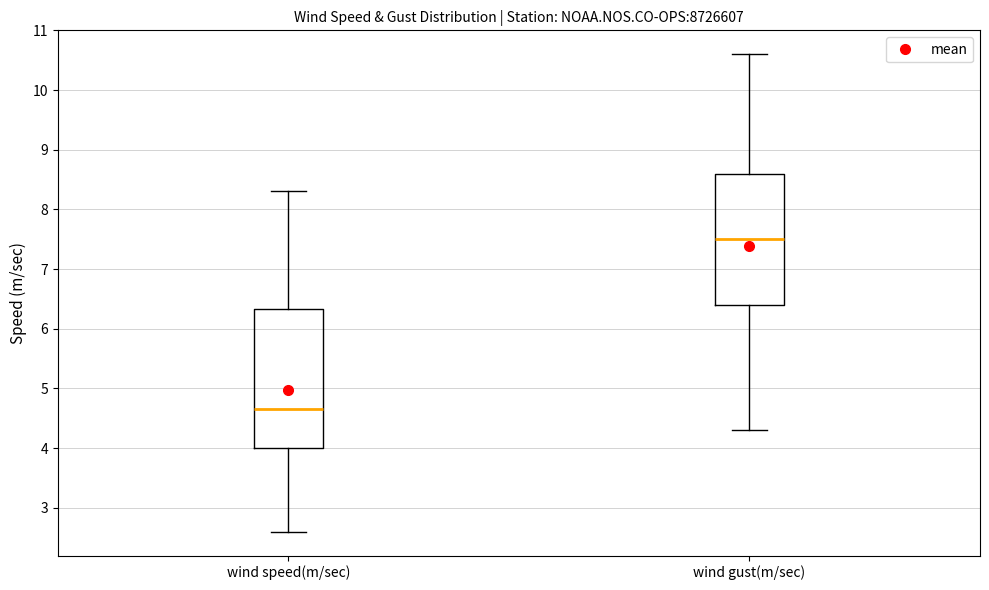

Reading left to right, read every box against the y-axis: the position of its median line, the range the box covers, and the ends of its whiskers. The values are not printed on the chart, so give them approximately, as read against the axis.

wind speed(m/sec): median 4.7, box 4.0 to 6.3, whiskers 2.6 to 8.3
wind gust(m/sec): median 7.5, box 6.4 to 8.6, whiskers 4.3 to 10.6